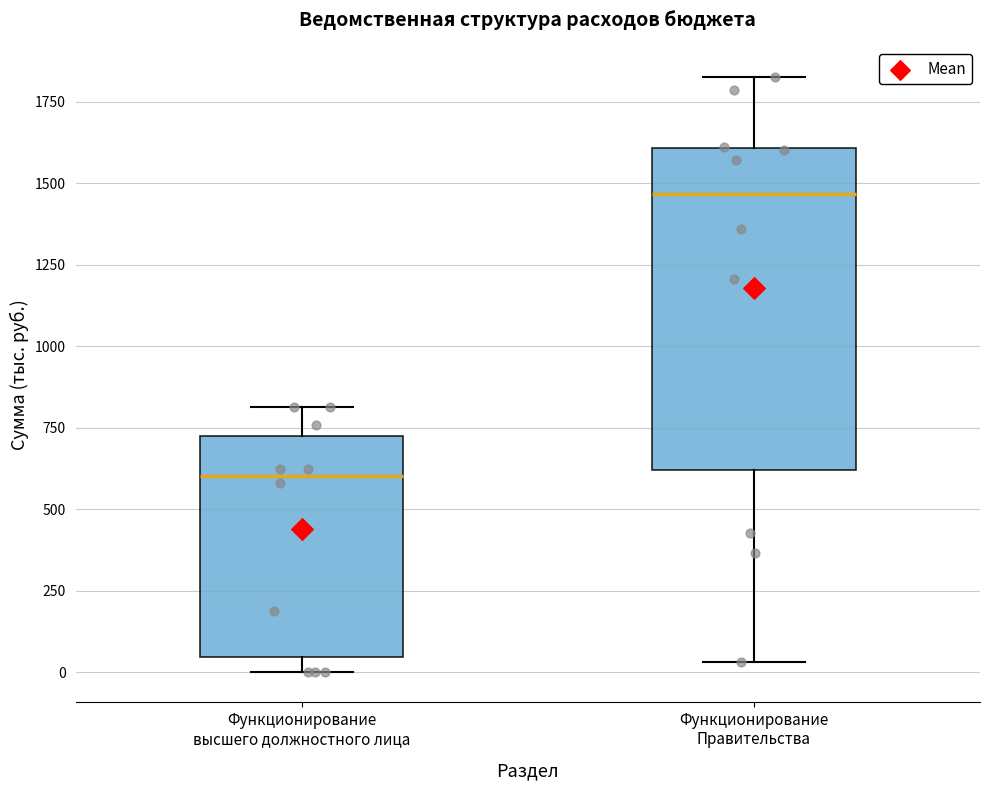

Which box's median line is the highest?

Функционирование Правительства